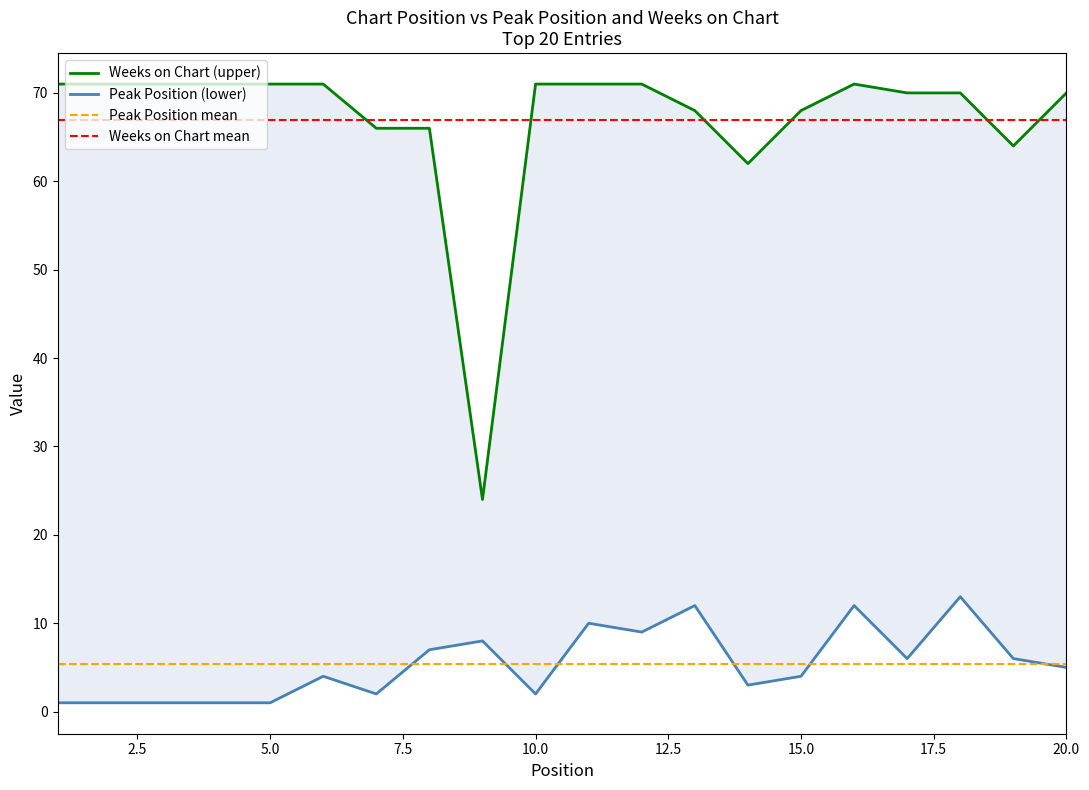

At how many categories does at least one series exceed 16?

20